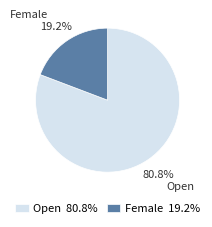

To the nearest percent, what is the average slice percentage?

50%